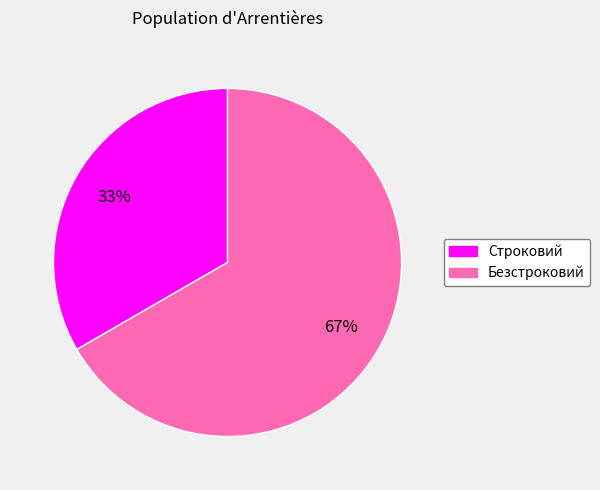

To the nearest percent, what is the average slice percentage?

50%